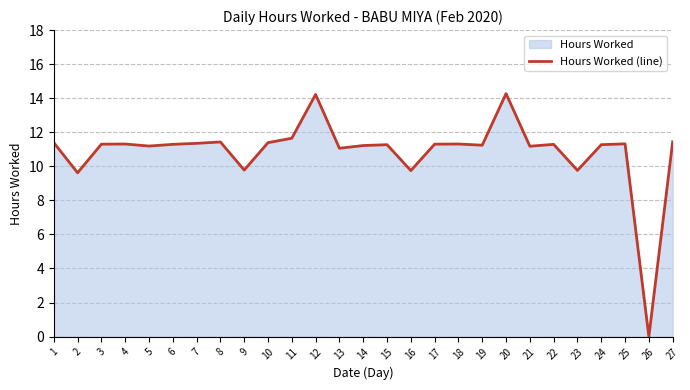

Which label corresponds to the smallest value in the chart?

26